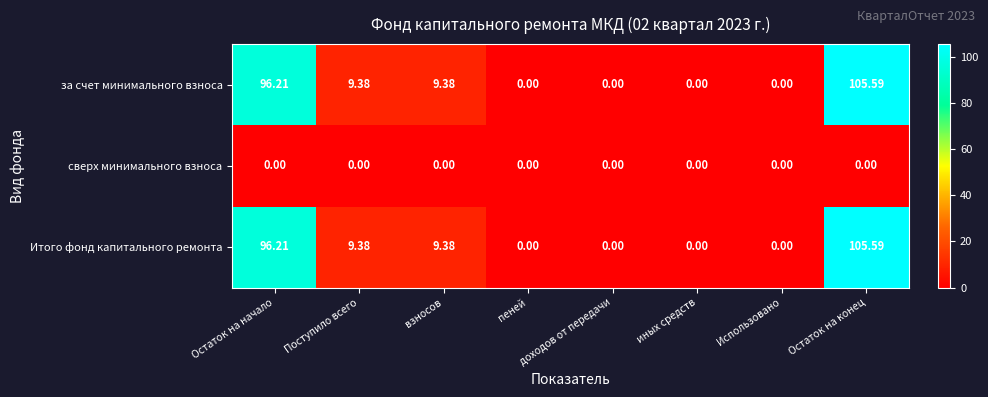

At which label does за счет минимального взноса first exceed 9?

Остаток на начало